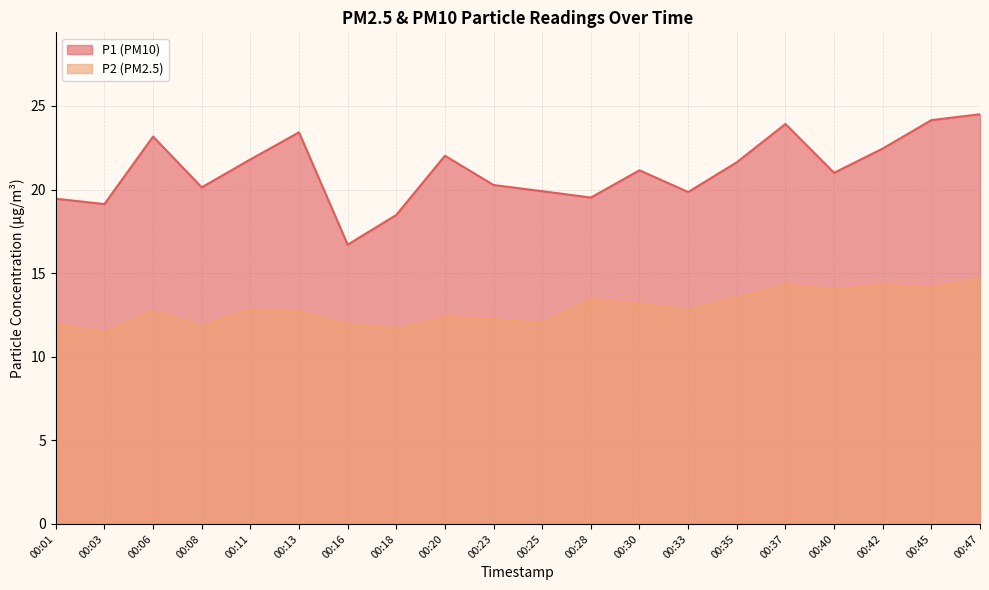

Reading right to left, list all the values displayed in this chart.

P1: 24.5	24.1	22.4	21.0	23.9	21.6	19.9	21.1	19.5	19.9	20.3	22.0	18.5	16.7	23.4	21.8	20.1	23.2	19.1	19.4
P2: 14.7	14.1	14.3	14.1	14.3	13.5	12.8	13.2	13.4	12.0	12.2	12.4	11.7	12.0	12.7	12.8	11.8	12.7	11.4	12.0